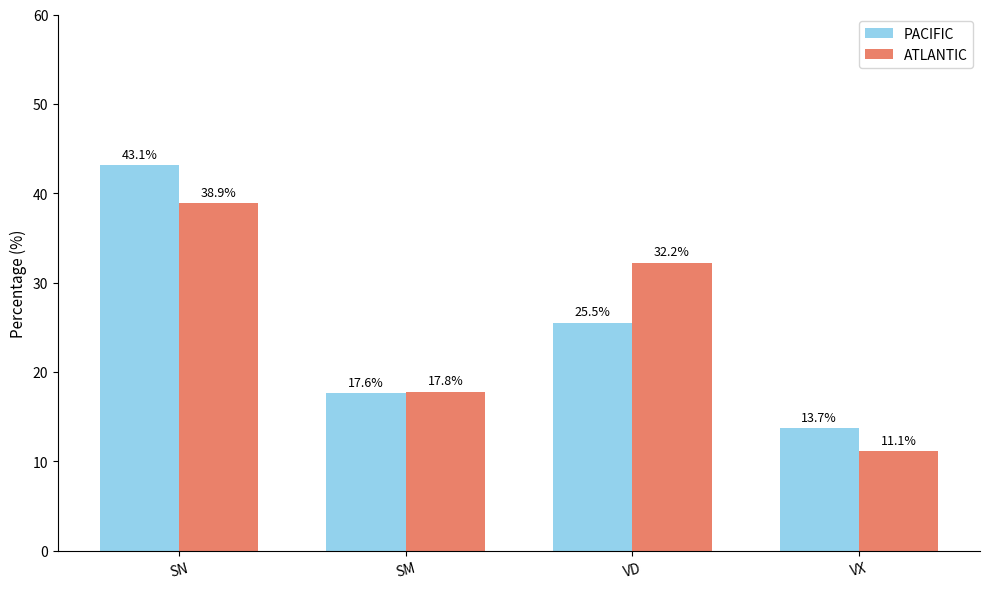

Where is PACIFIC nearest to the value 28?

VD